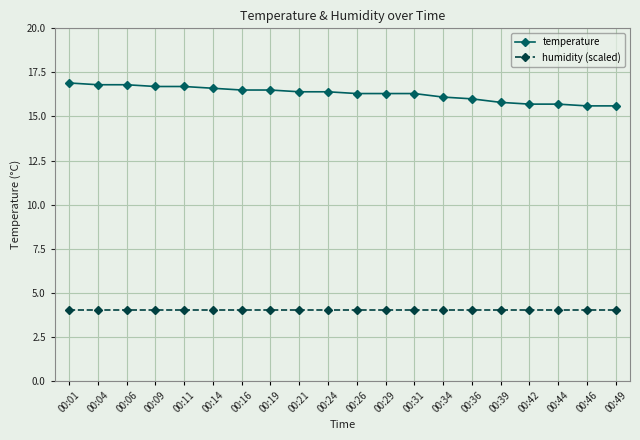

True or false: temperature and humidity (scaled) intersect in this chart.

False